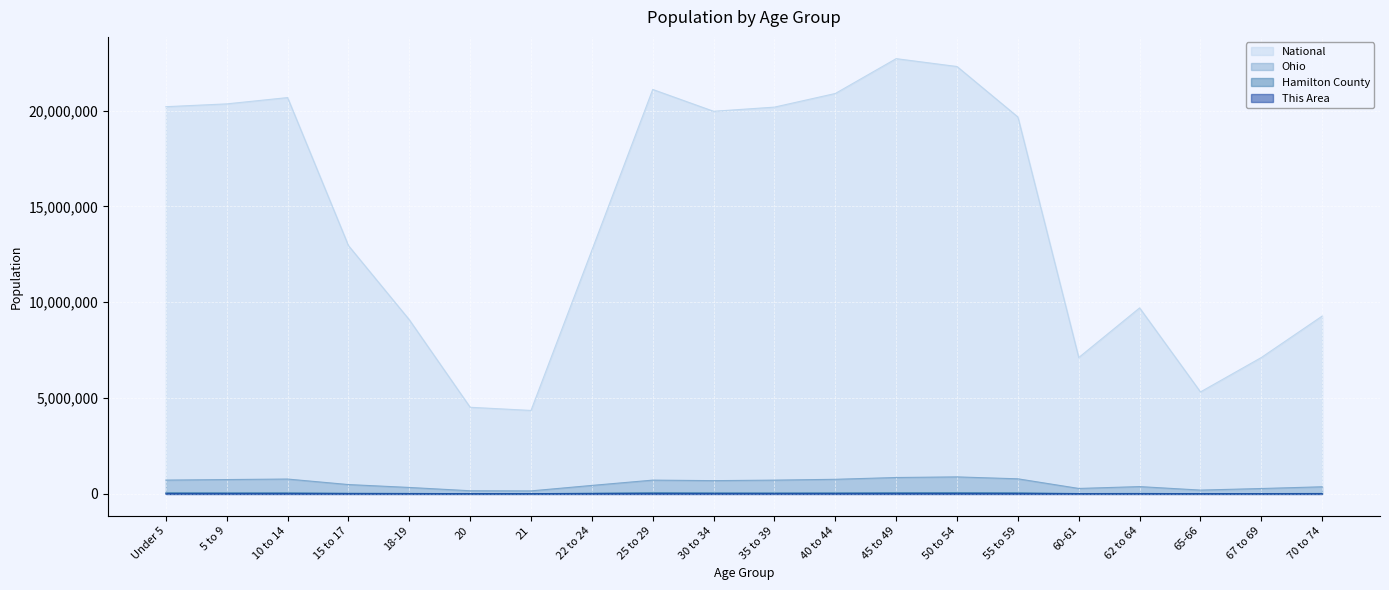

Which has a higher value, 18-19 or 20?

18-19